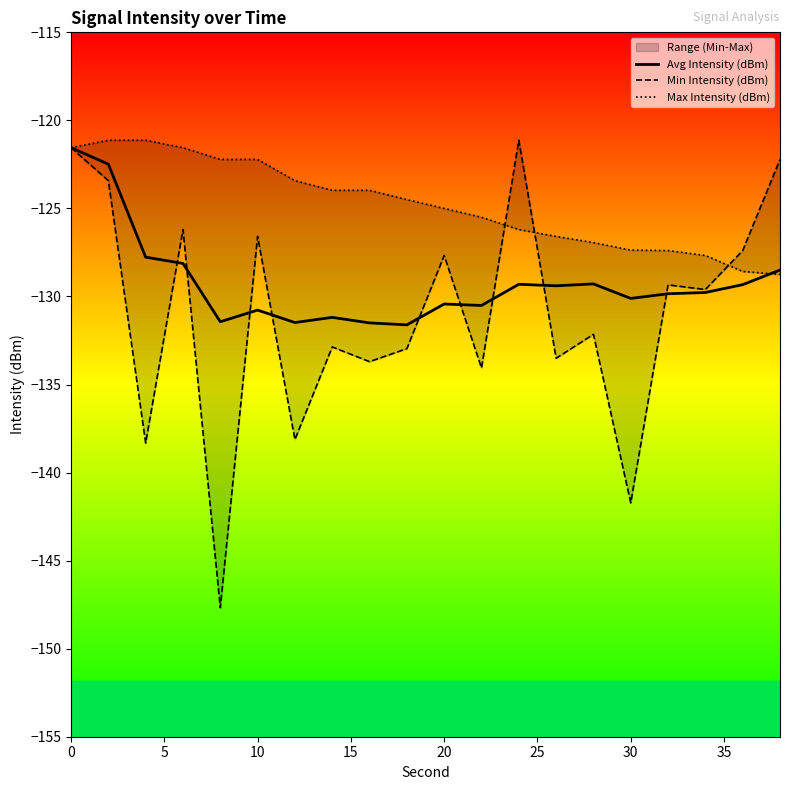

Which series has the largest total across all categories?

Max Intensity (dBm)